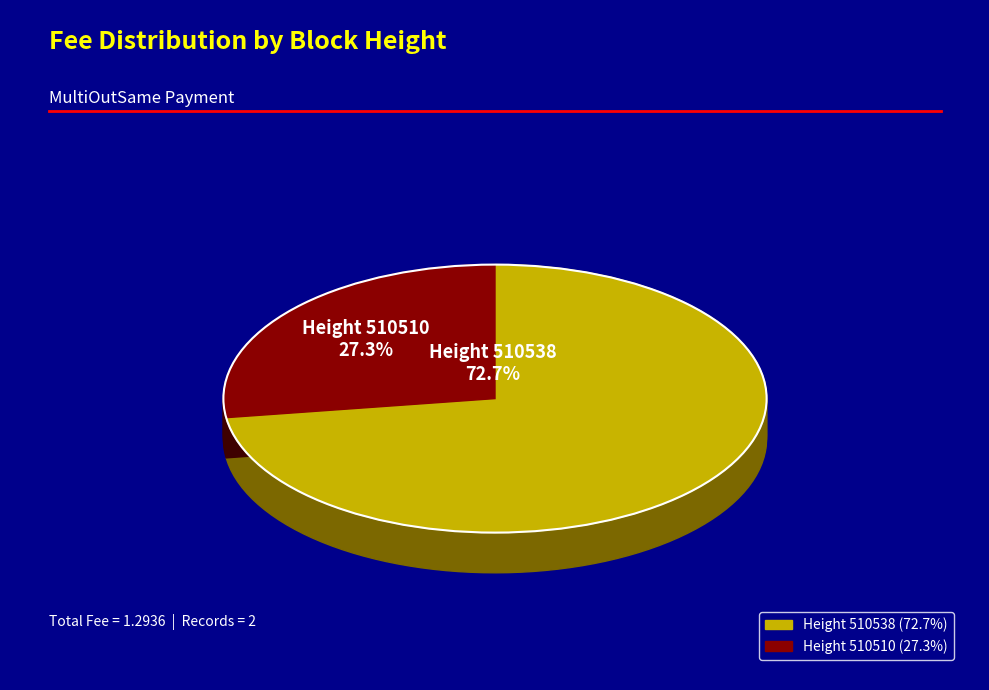

To the nearest percent, what is the average slice percentage?

50%